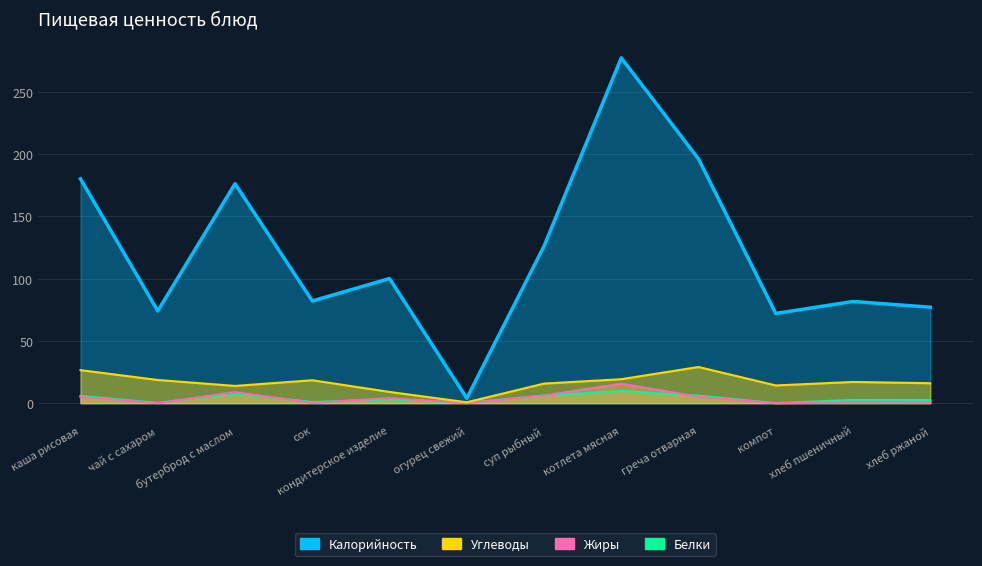

Does the chart have visible grid lines?

Yes